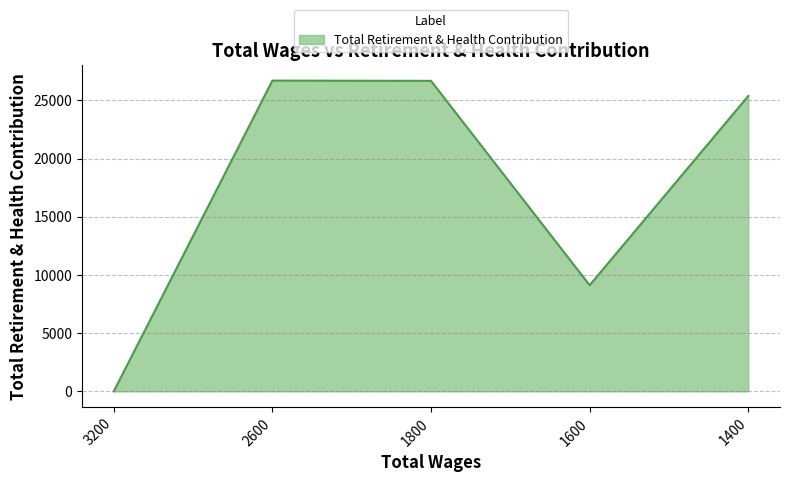

Which label corresponds to the smallest value in the chart?

3200